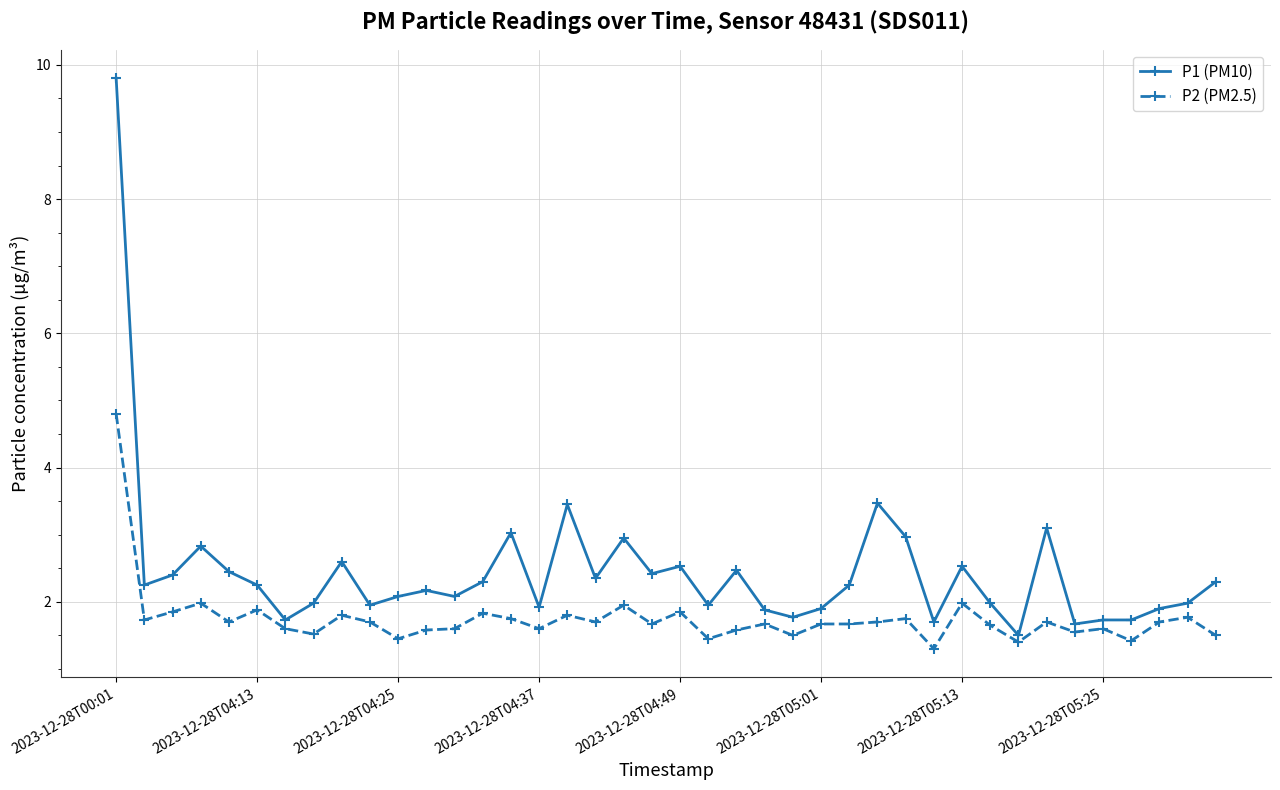

True or false: P1 (PM10) and P2 (PM2.5) intersect in this chart.

False